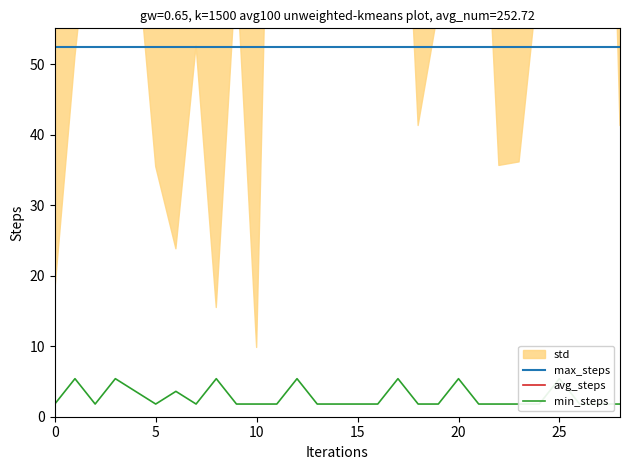

Which series has the widest spread of values?

avg_steps